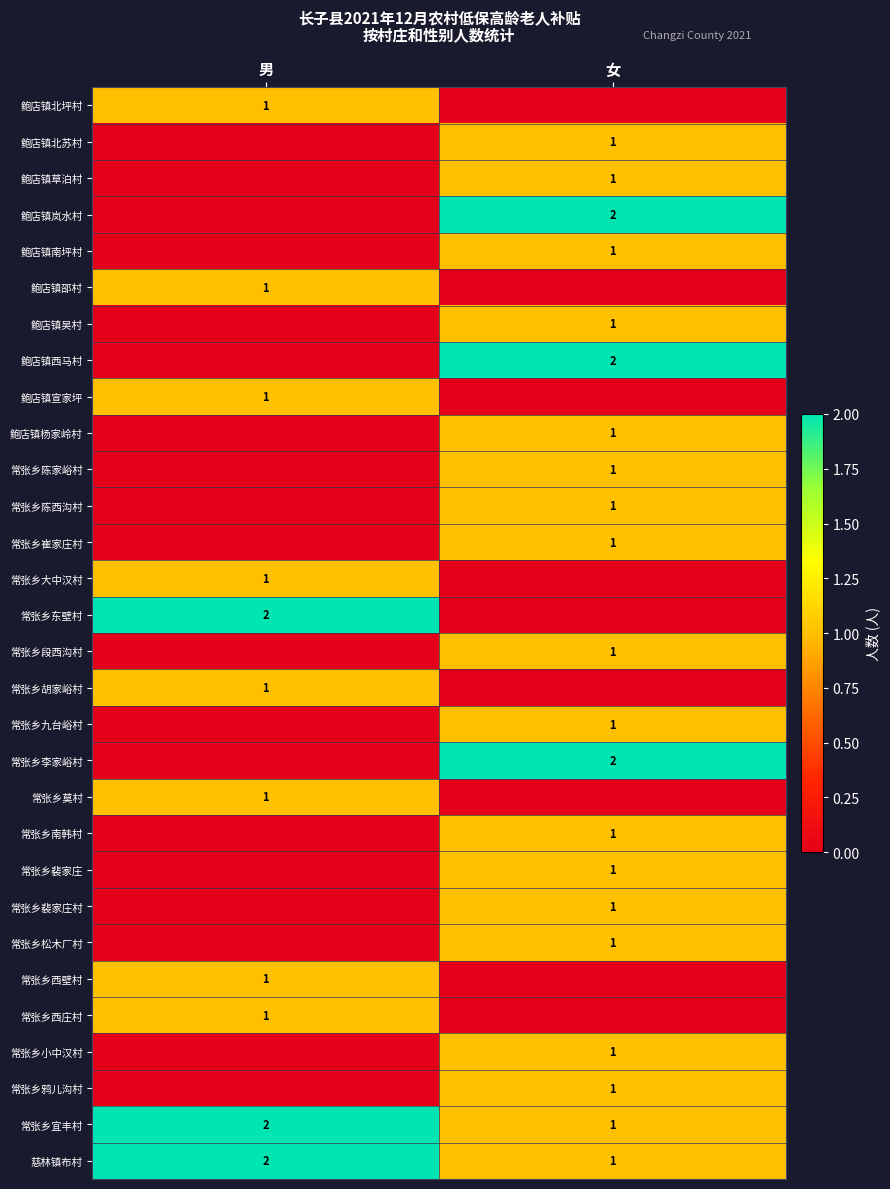

True or false: 常张乡东壁村 has a value of 3 at 男.

False